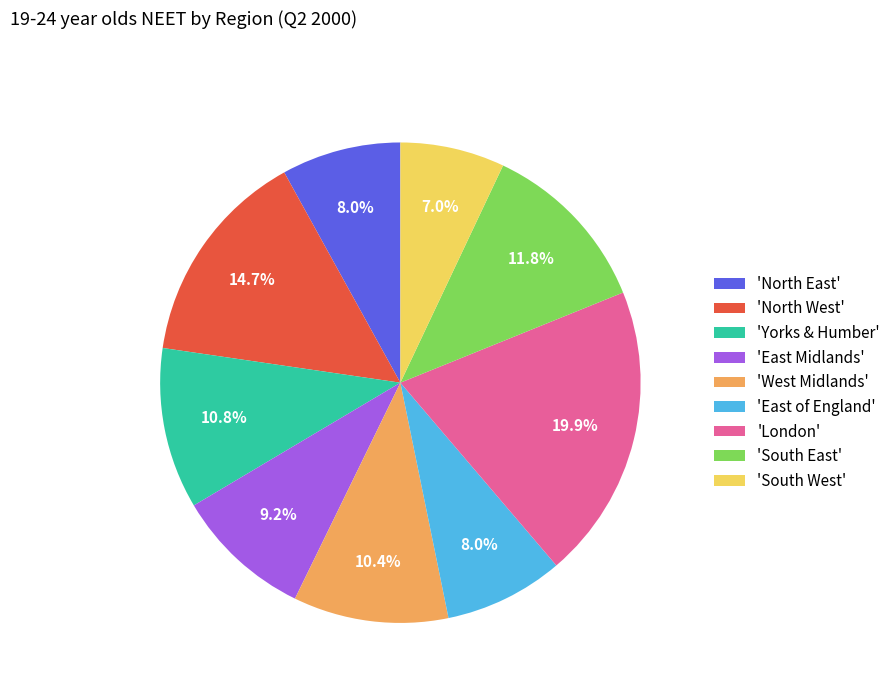

Approximately how many times larger is the value at 'West Midlands' compared to 'Yorks & Humber'?

1.0